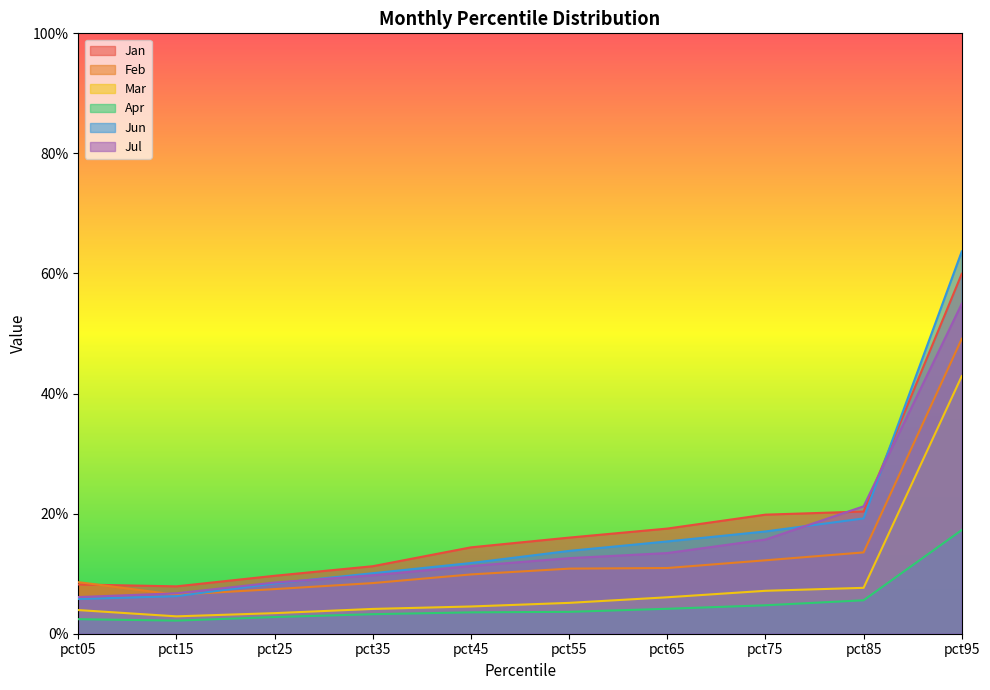

What is the sum of all Jan values?

1.9